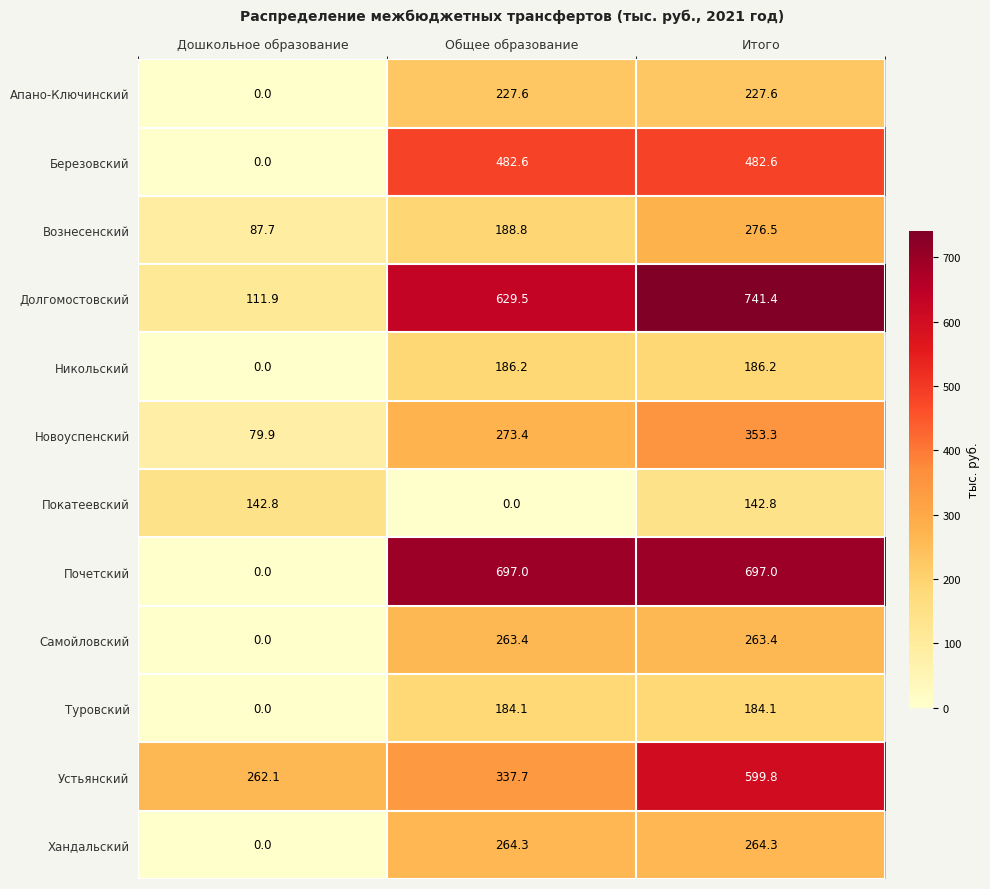

What is the difference between the highest and lowest values at Дошкольное образование?

262.1